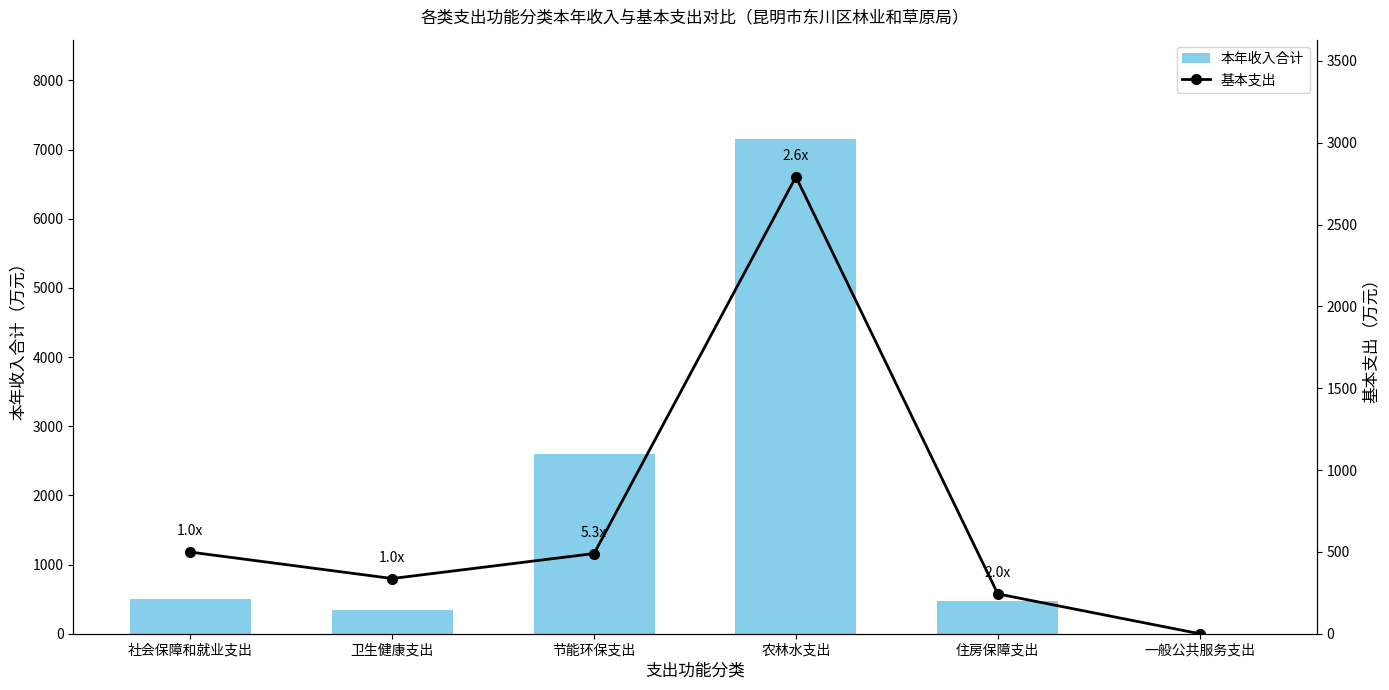

How many groups of bars are there?

6